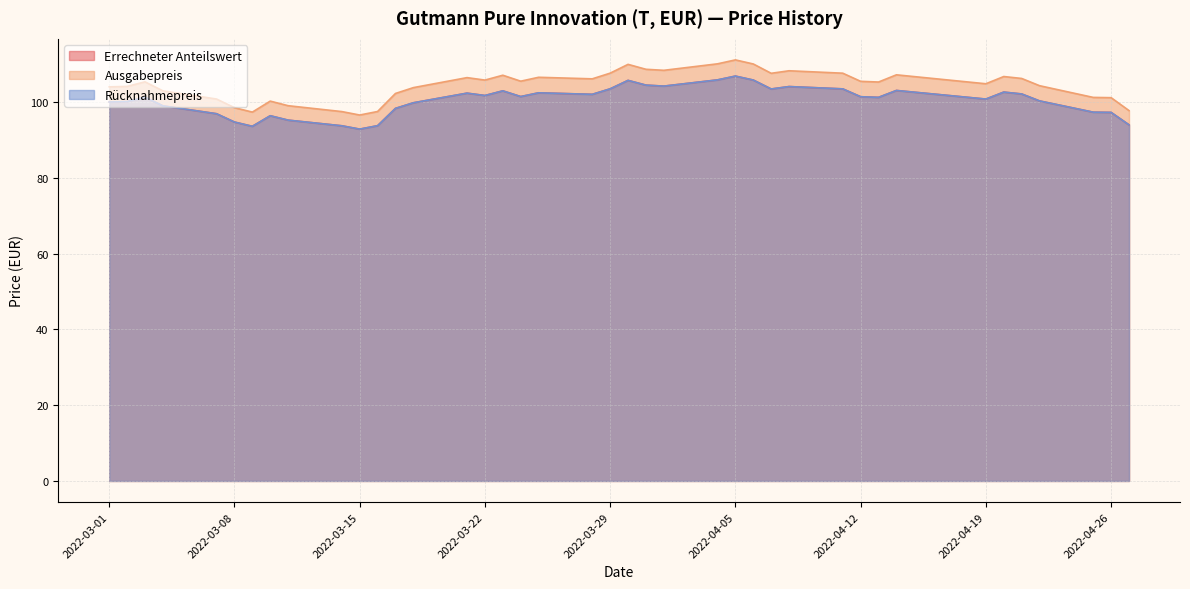

Which series has the largest range (max minus min)?

Ausgabepreis